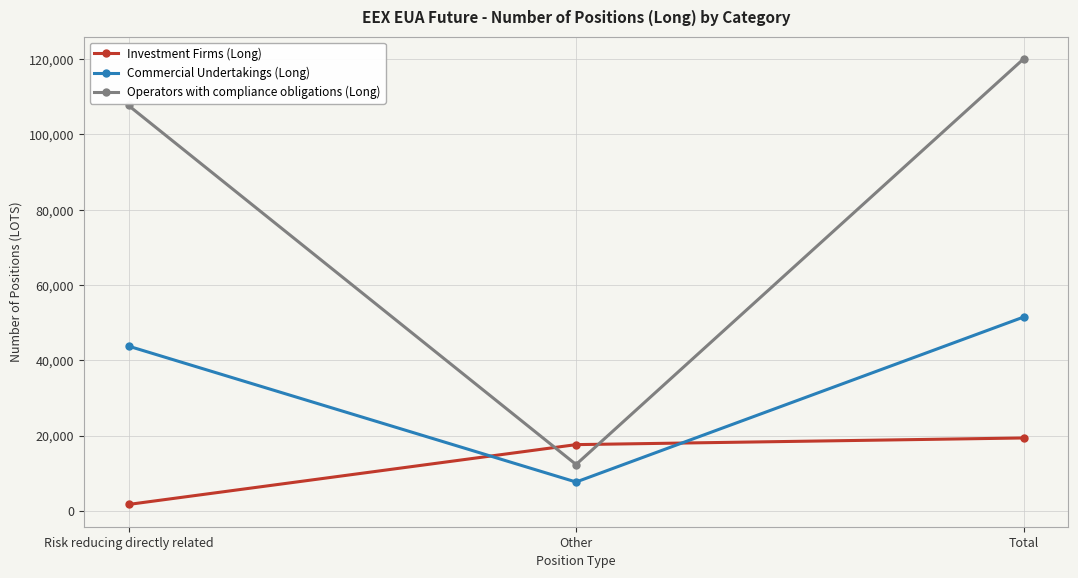

What is the approximate value of Investment Firms (Long) at Other, to the nearest 100?

17700